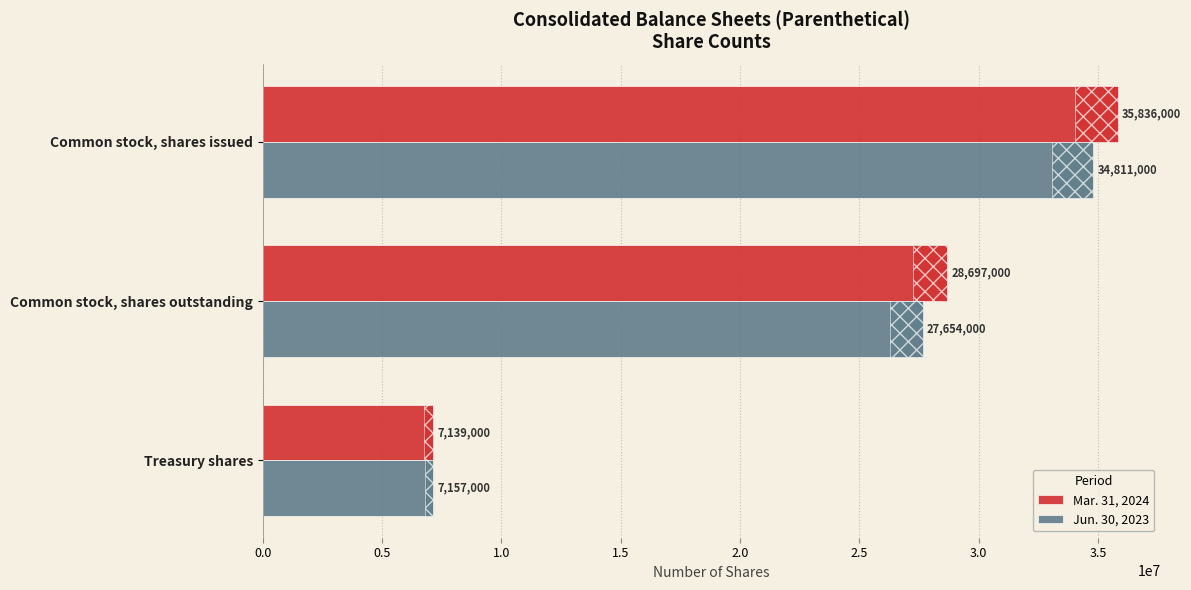

List the series in order of their overall mean, highest first.

Mar. 31, 2024, Jun. 30, 2023